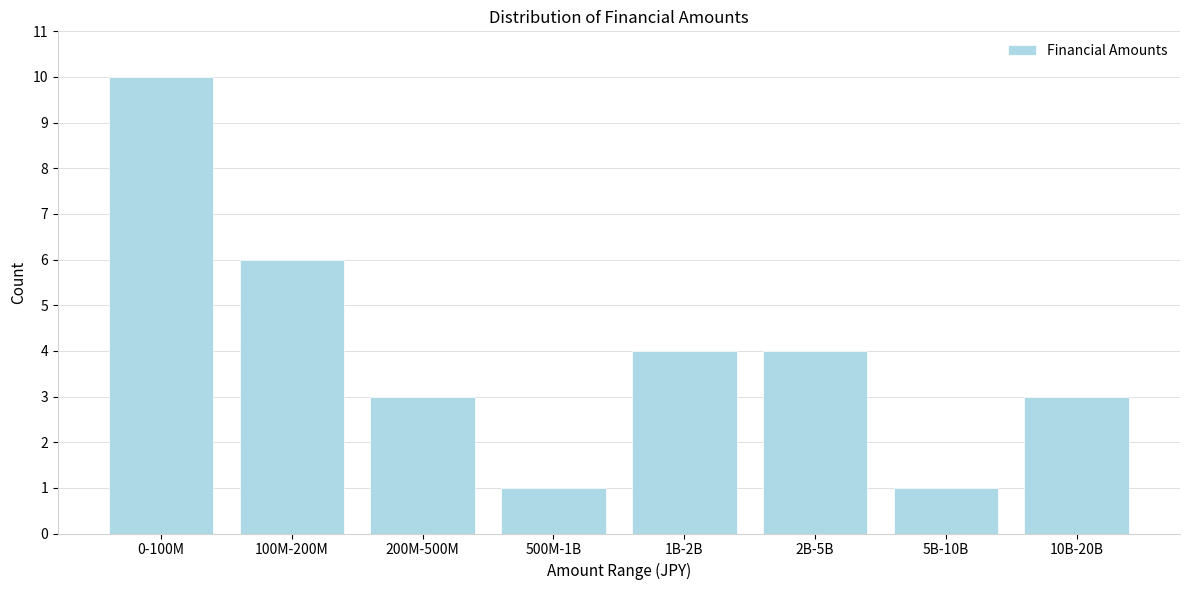

Reading left to right, transcribe all the data shown in this chart.

10	6	3	1	4	4	1	3